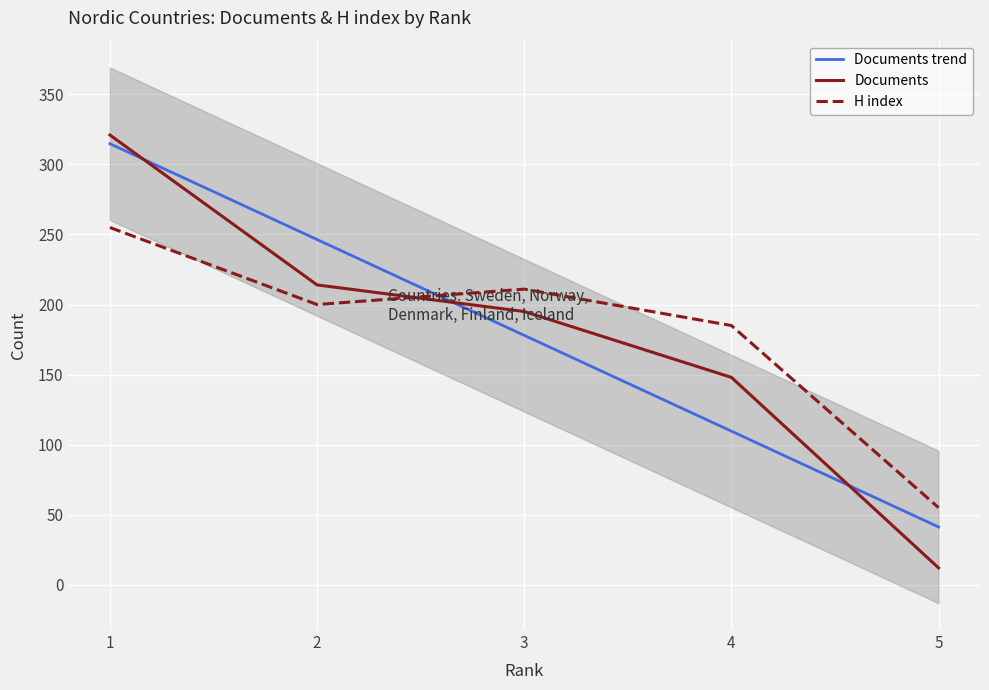

Between 3 and 4, which series saw the biggest shift?

Documents trend